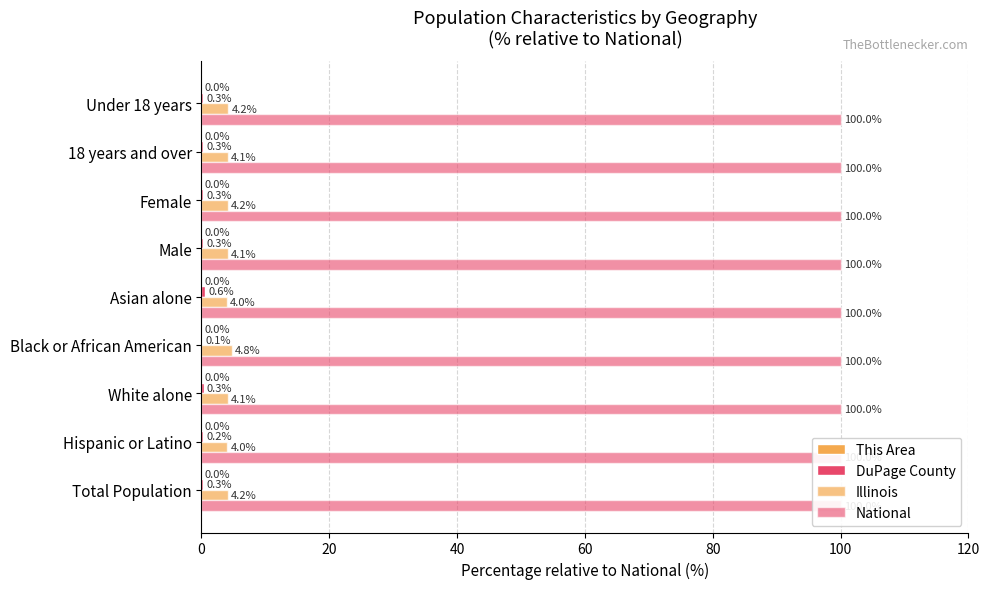

Is the value of Illinois at White alone greater than the value of This Area at 18 years and over?

Yes